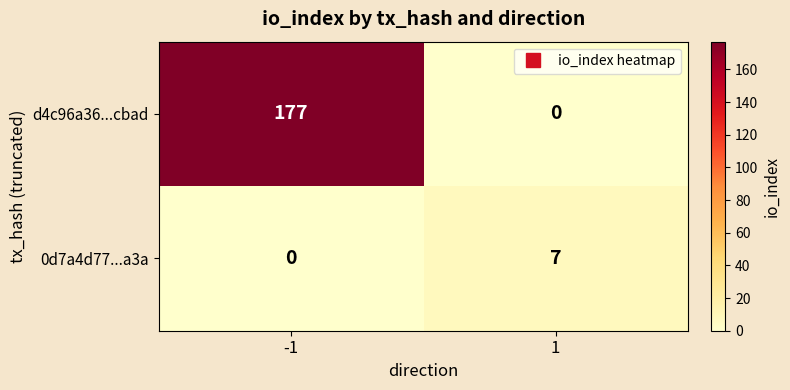

Reading left to right, extract all data points from this chart.

d4c96a36...cbad: -1=177	1=0
0d7a4d77...a3a: -1=0	1=7